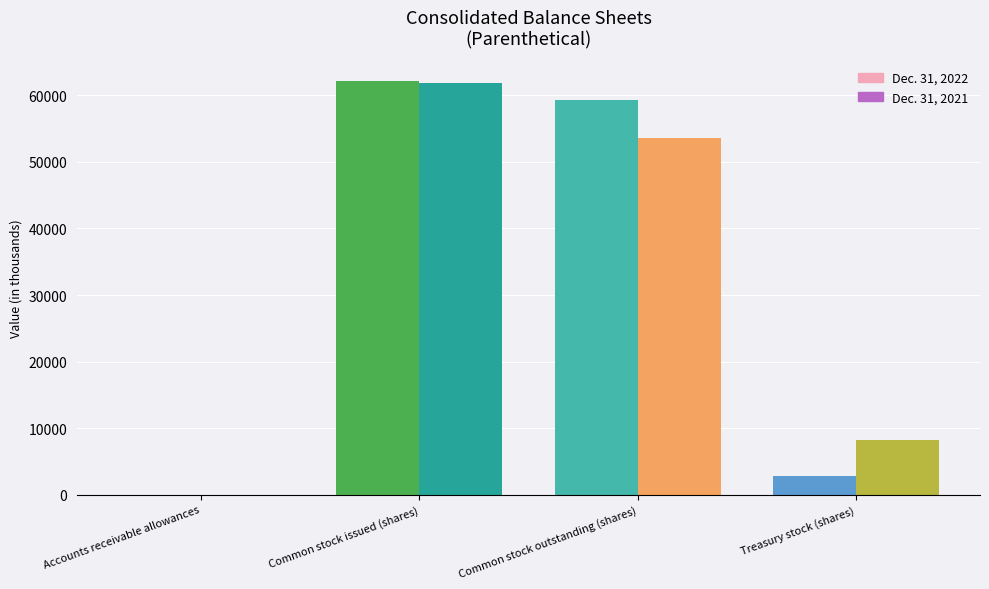

Is it true that Dec. 31, 2022 equals 2805.1 at Treasury stock (shares)?

True